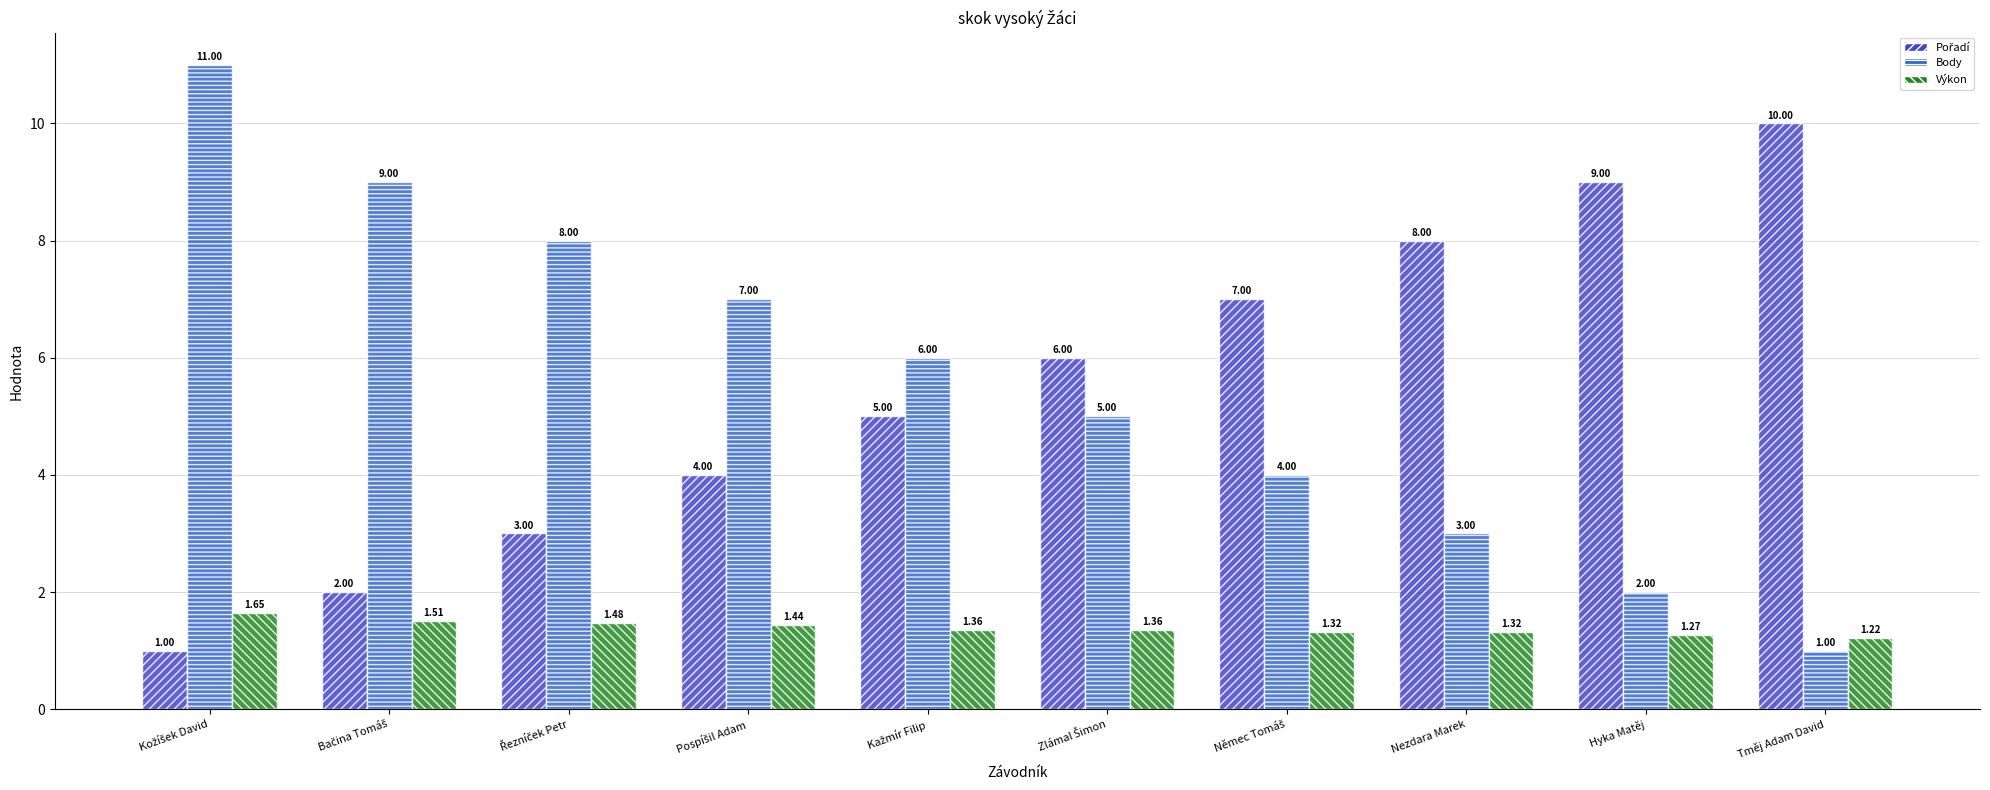

How many series are shown in this chart?

3